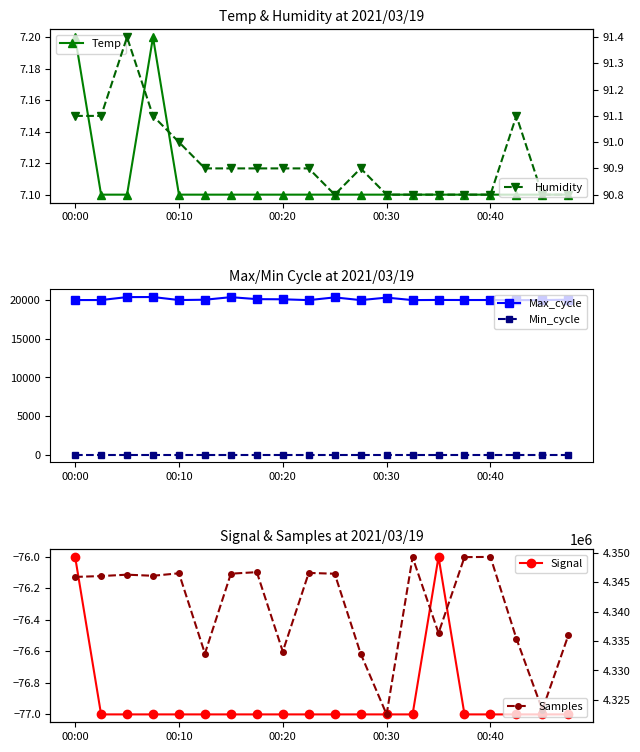

True or false: Humidity and Samples cross at least once.

False